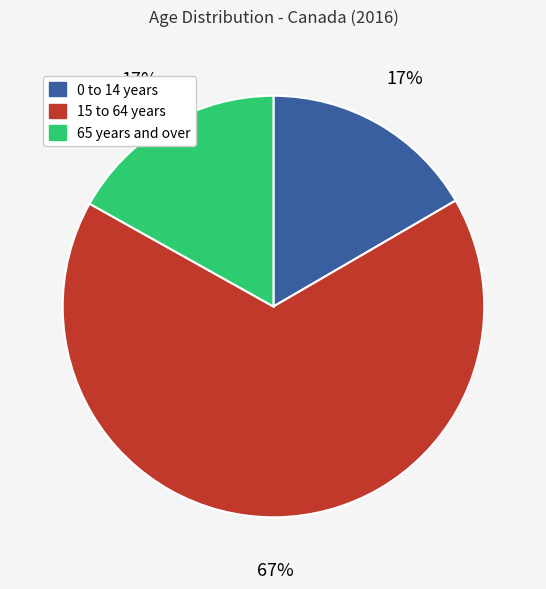

Do 0 to 14 years and 65 years and over together represent more than half of the pie?

No